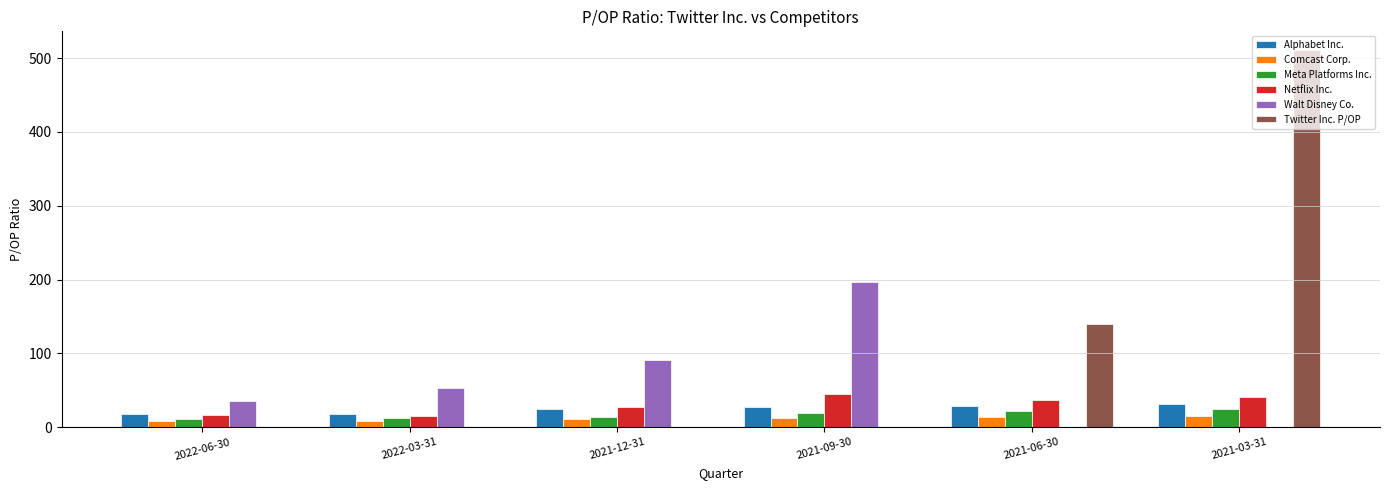

What is the sum of the Netflix Inc. values at 2021-06-30 and 2021-03-31?

77.7